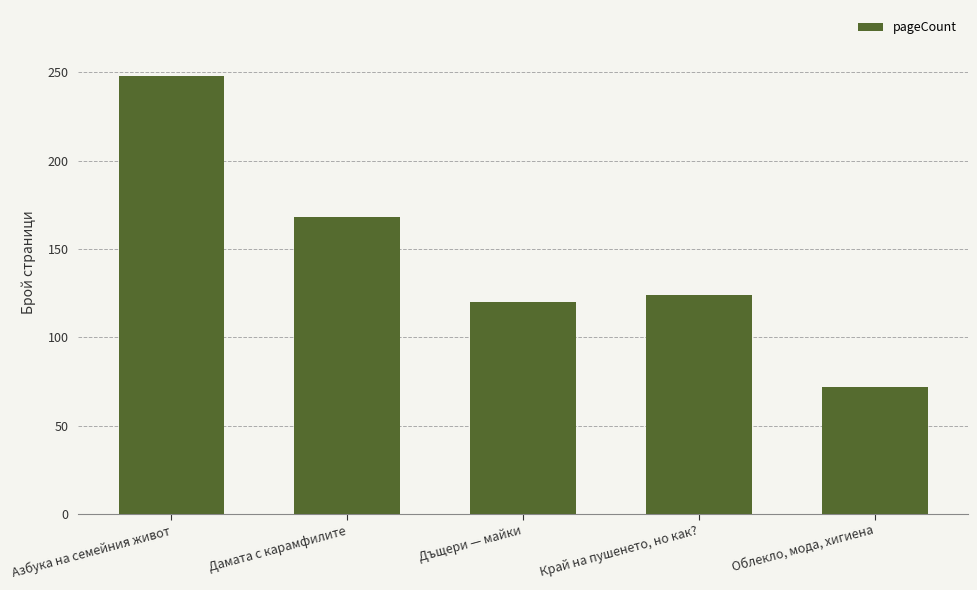

List the labels in order of value, largest first.

Азбука на семейния живот, Дамата с карамфилите, Край на пушенето, но как?, Дъщери — майки, Облекло, мода, хигиена